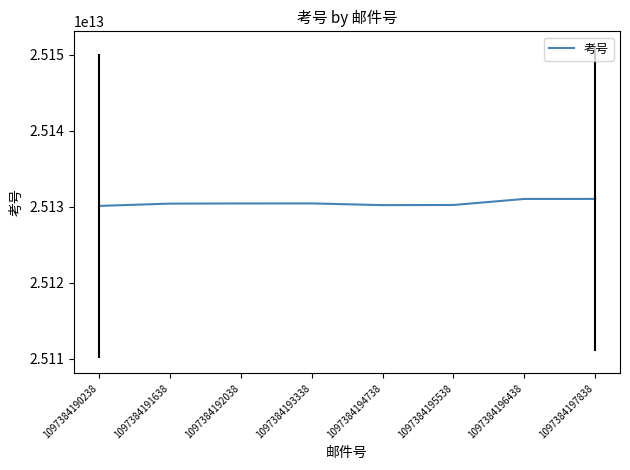

What is the ratio of the value at 1097384192038 to the value at 1097384197838?

1.0